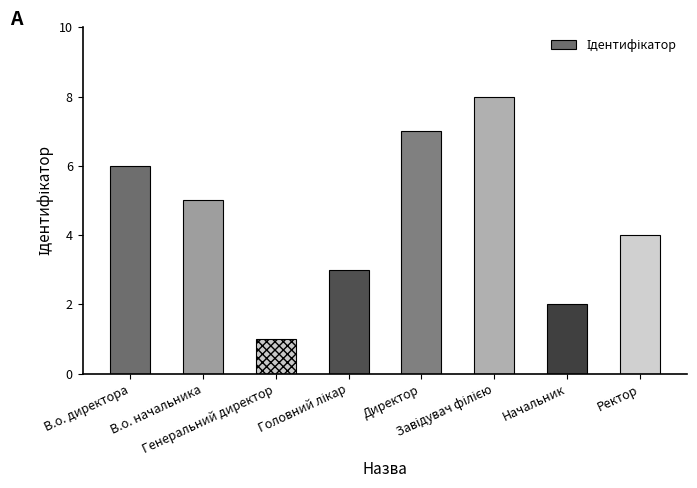

What is the maximum value shown in the chart?

8